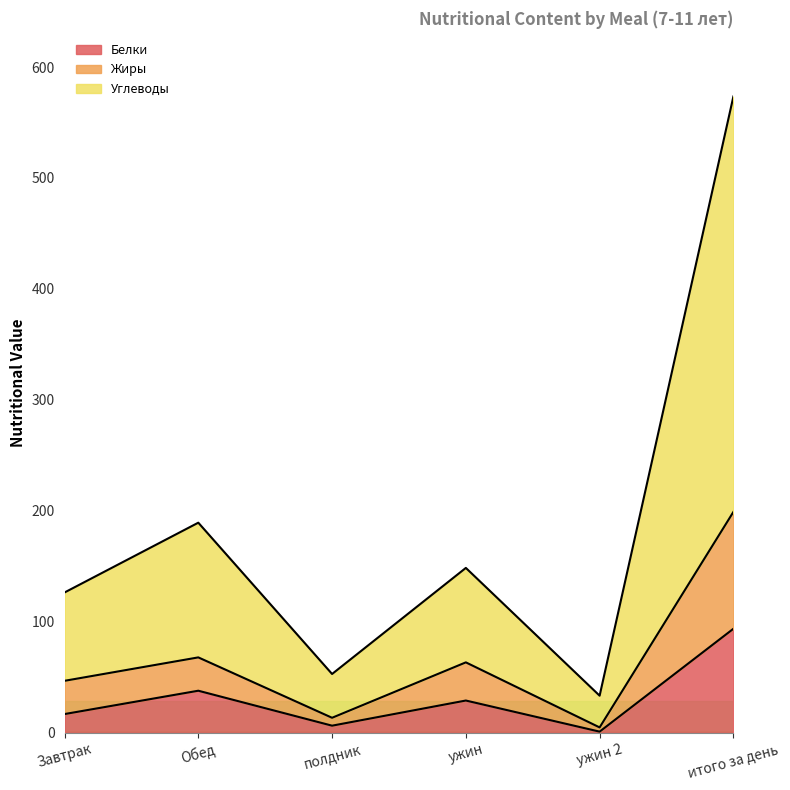

What is the greatest value displayed?

573.5